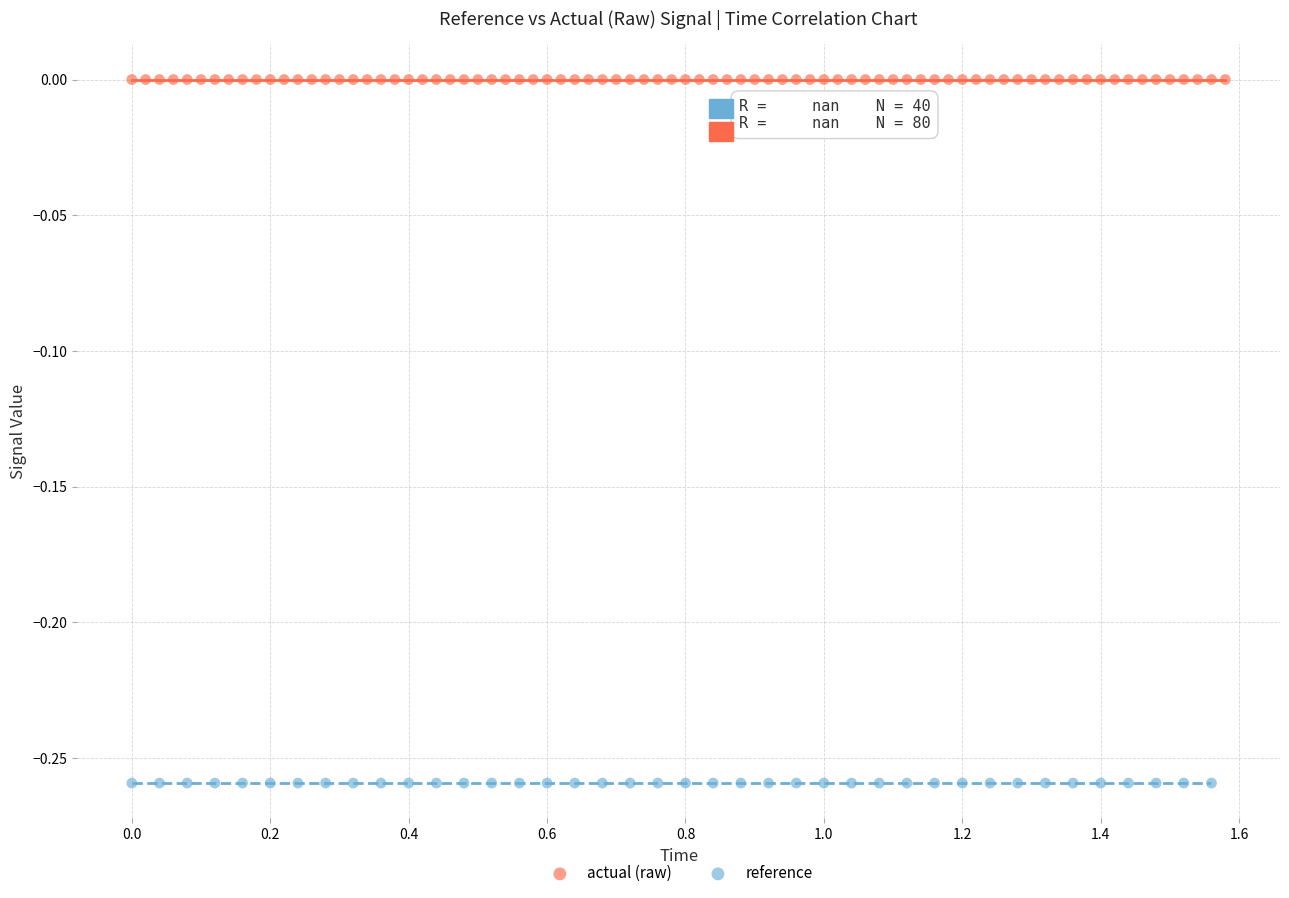

Which series contains the lowest Y value?

reference